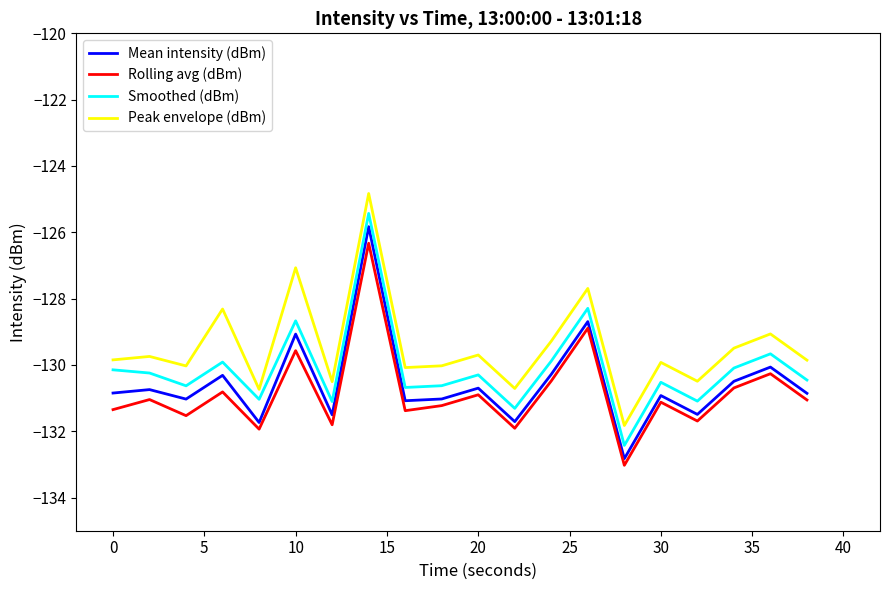

In Peak envelope (dBm), how many points are higher than both neighbors (excluding endpoints)?

8